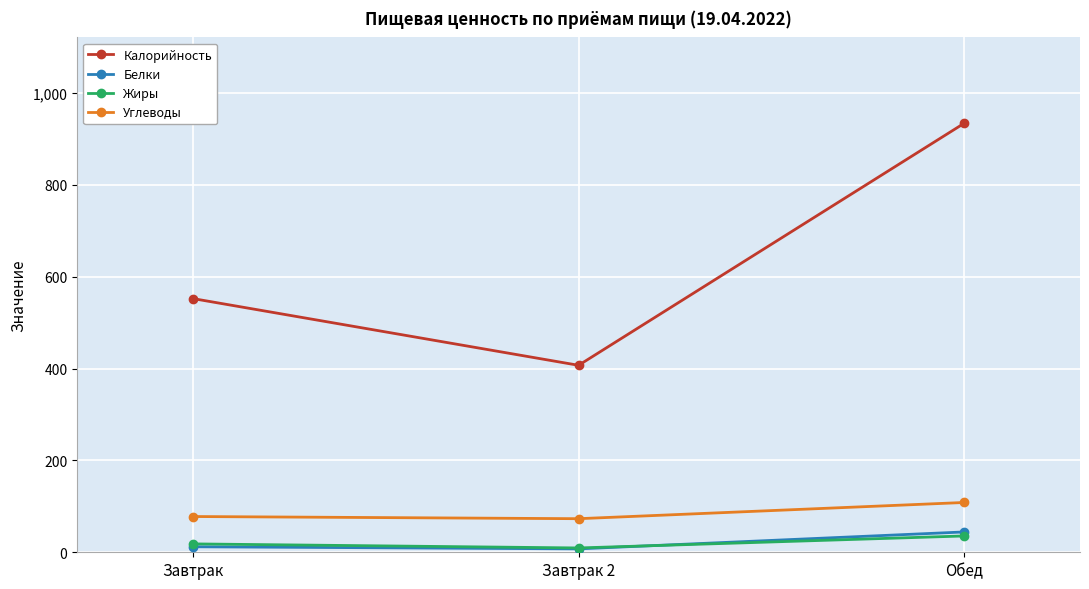

What is the label of the 1st point from the right?

Обед